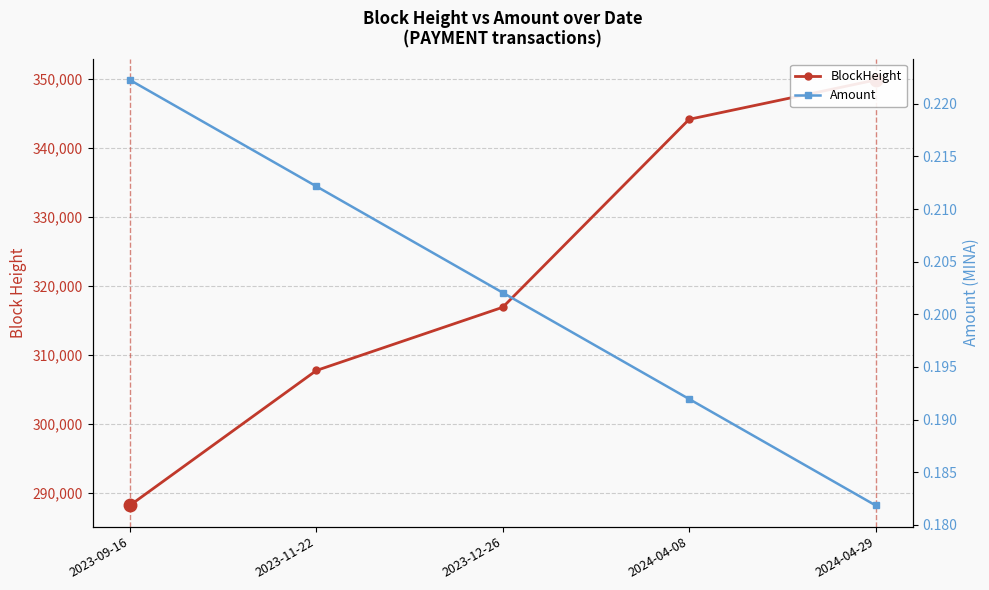

True or false: BlockHeight and Amount cross at least once.

False